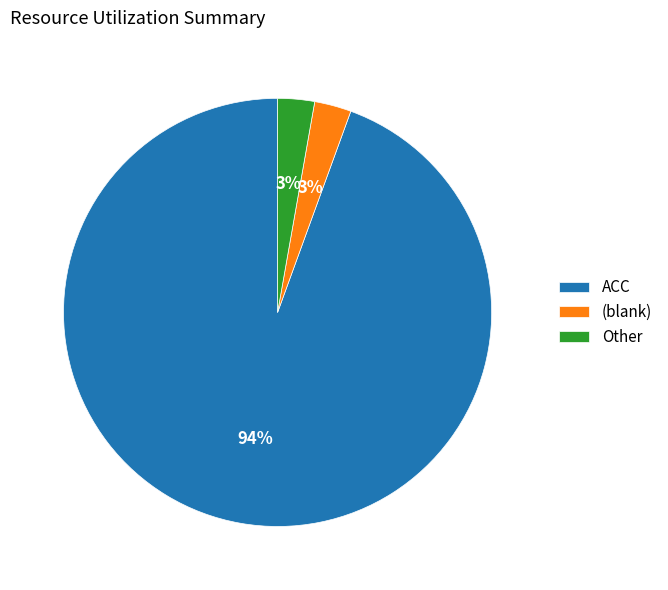

To the nearest percent, what is the average slice percentage?

33%